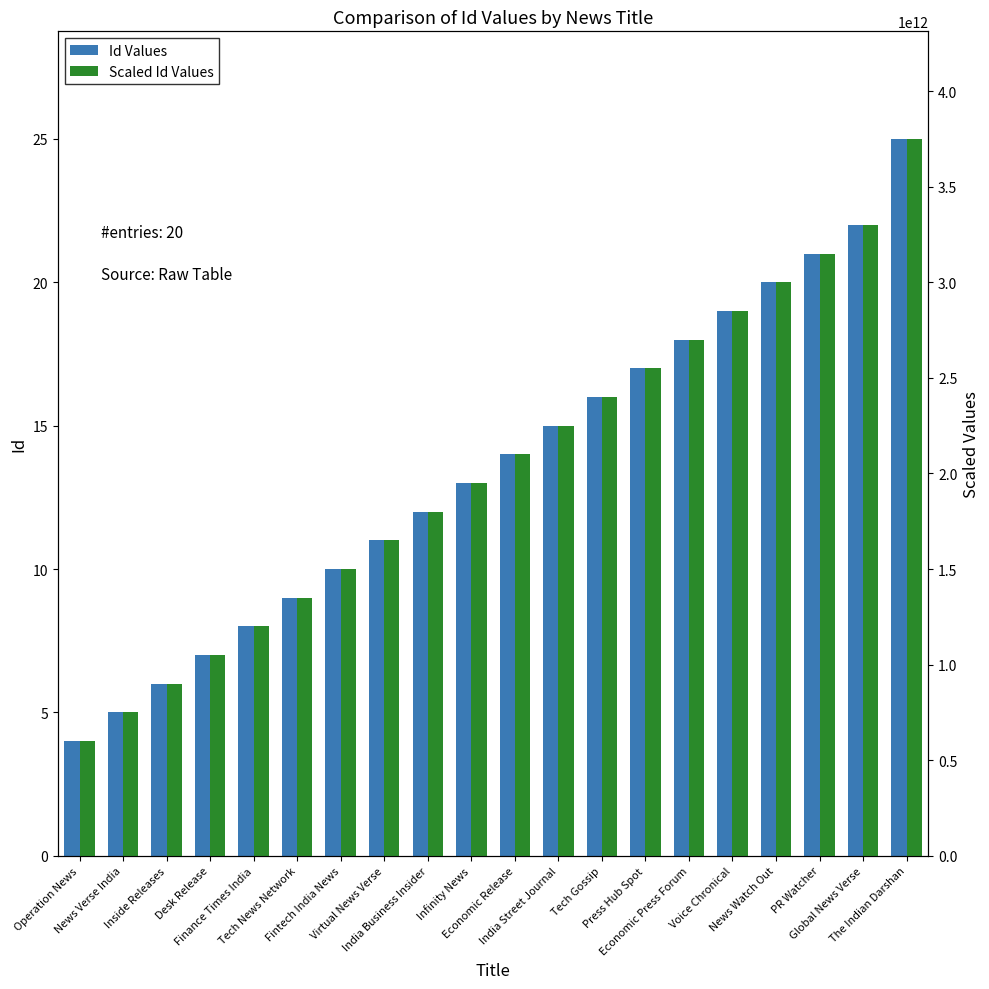

At which label does Id Values reach its minimum?

Operation News